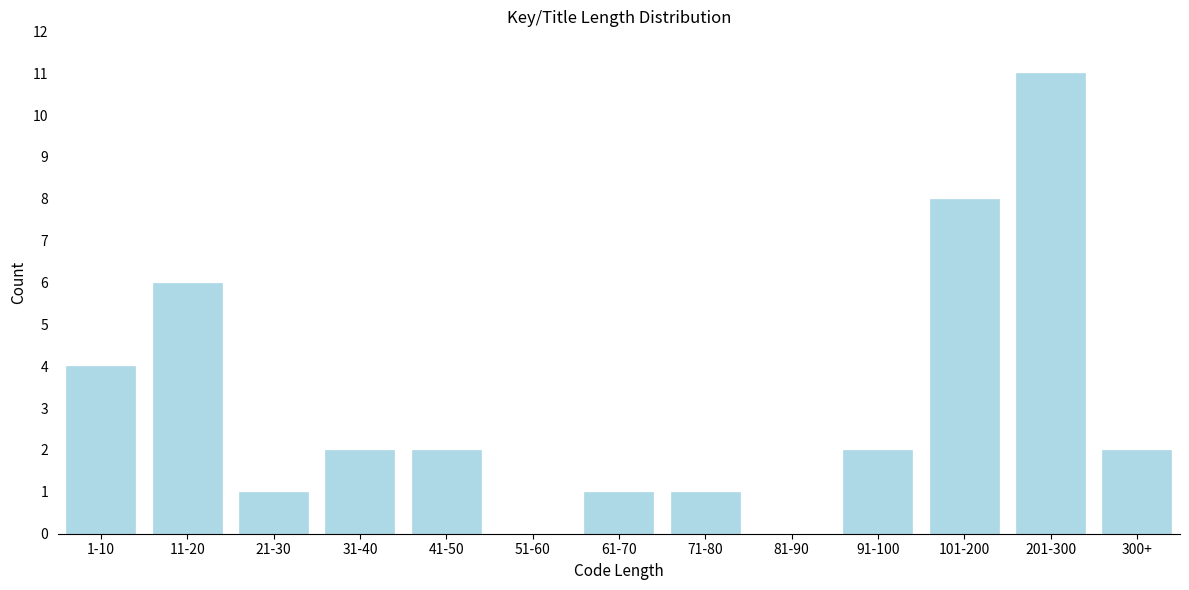

Reading left to right, list all the values displayed in this chart.

1-10=4	11-20=6	21-30=1	31-40=2	41-50=2	51-60=0	61-70=1	71-80=1	81-90=0	91-100=2	101-200=8	201-300=11	300+=2